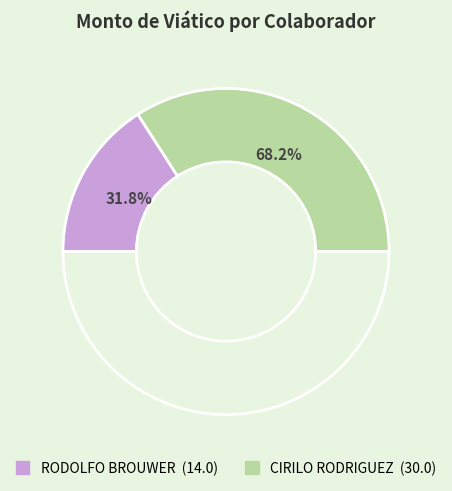

What percentage is the CIRILO RODRIGUEZ slice, to the nearest percent?

68%